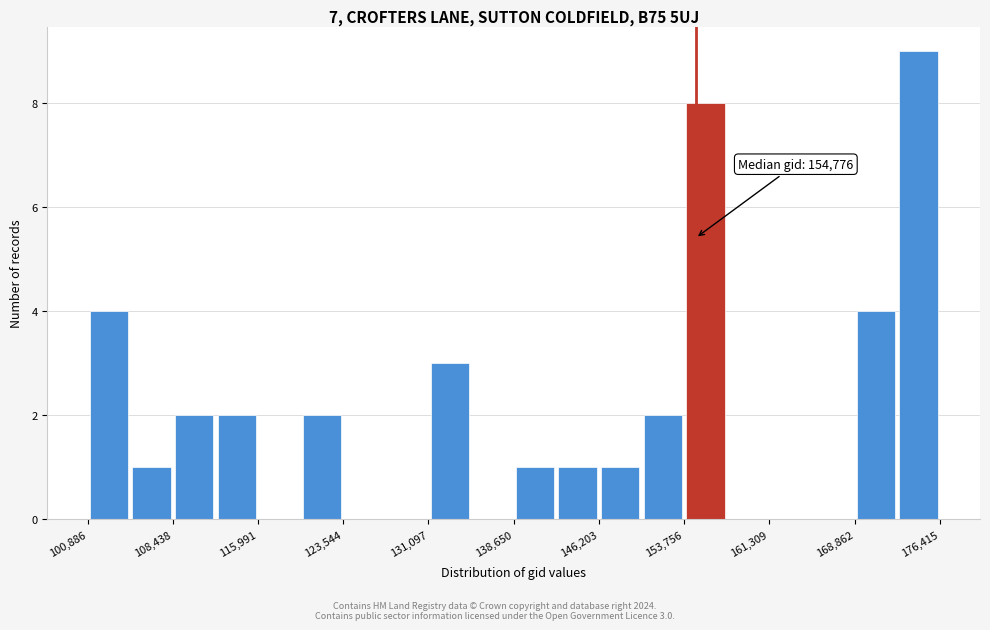

Read against the x-axis, roughly where is the centre of the tallest bar?

175000